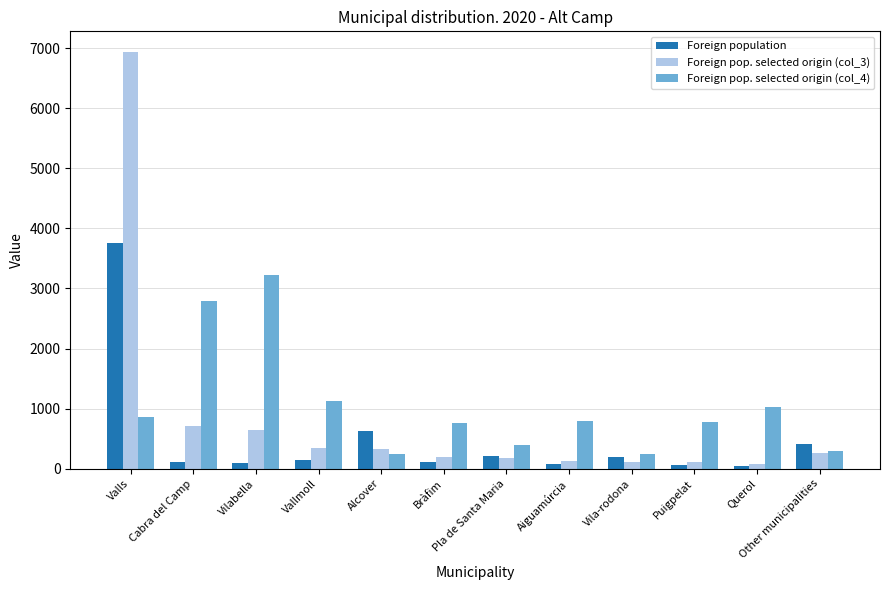

What is the sum of all Foreign pop. selected origin (col_3) values?

10000